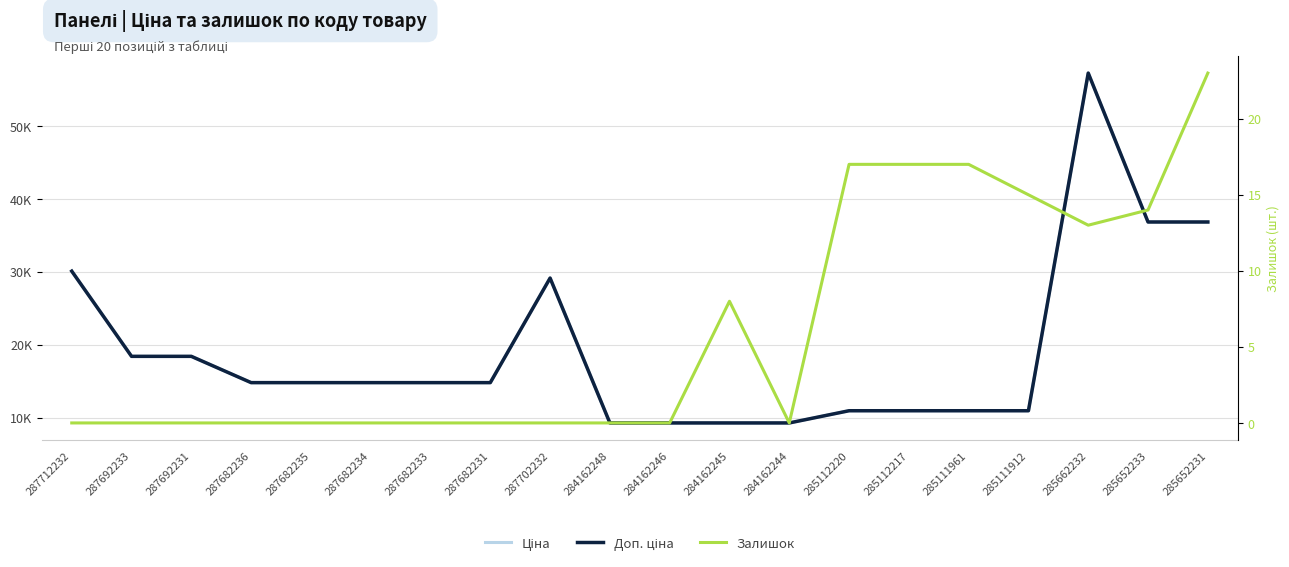

What is the label of the 15th point from the right?

287682234